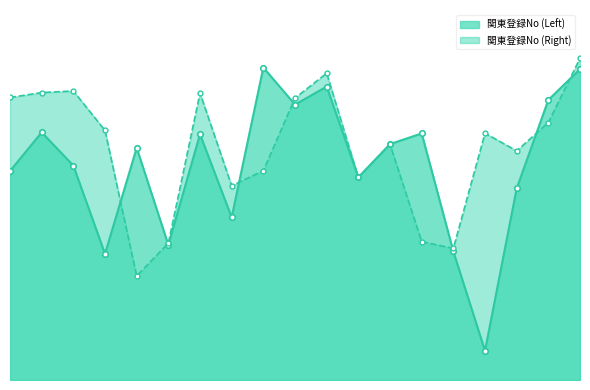

At which category does 関東登録No (Right) reach its first local valley?

5